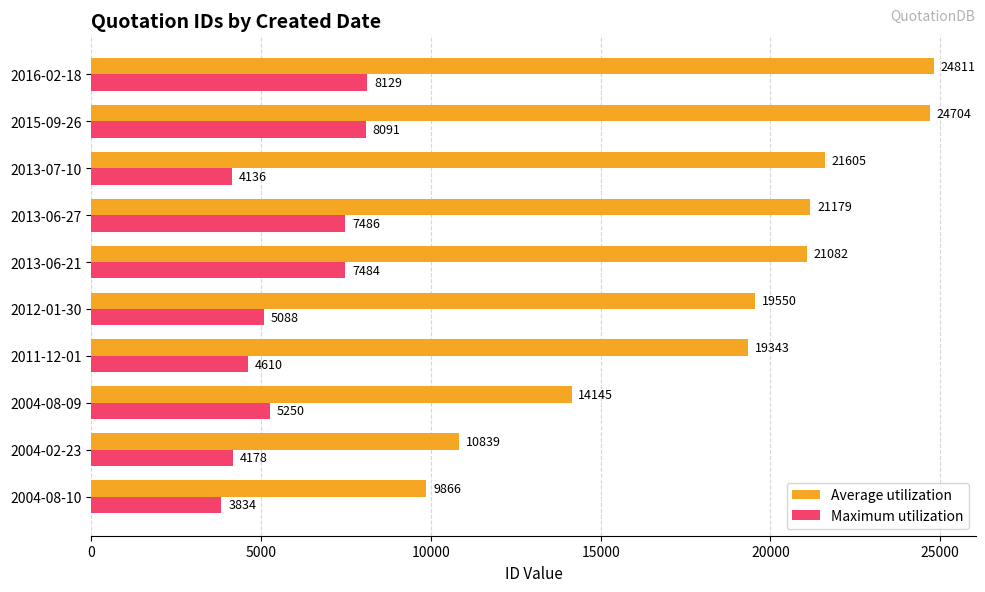

Between 2004-08-09 and 2013-06-27, which series saw the biggest shift?

Average utilization